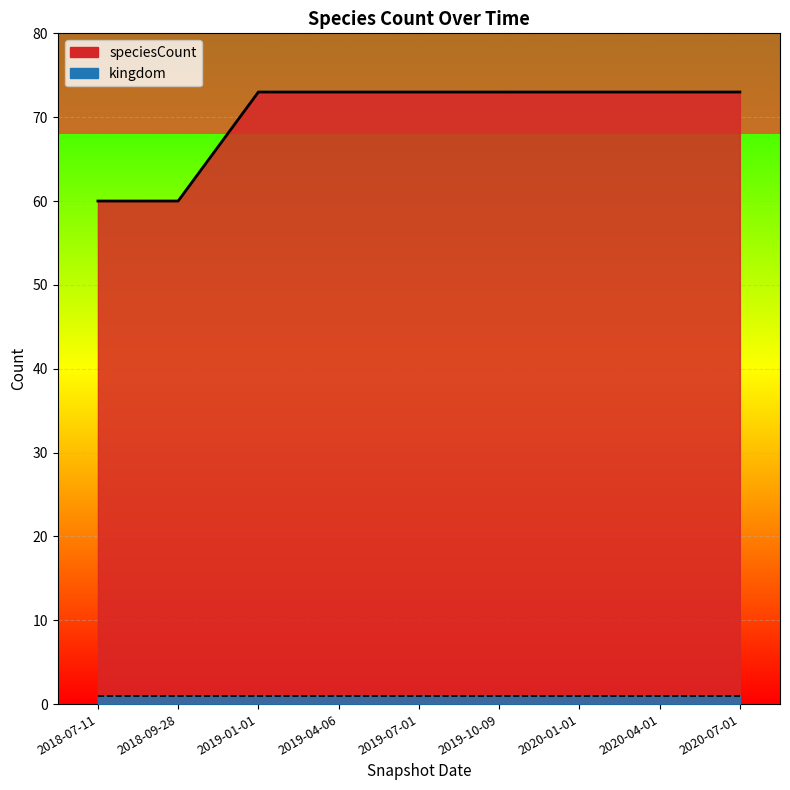

List the labels in order of value, smallest first.

2018-07-11, 2018-09-28, 2019-01-01, 2019-04-06, 2019-07-01, 2019-10-09, 2020-01-01, 2020-04-01, 2020-07-01